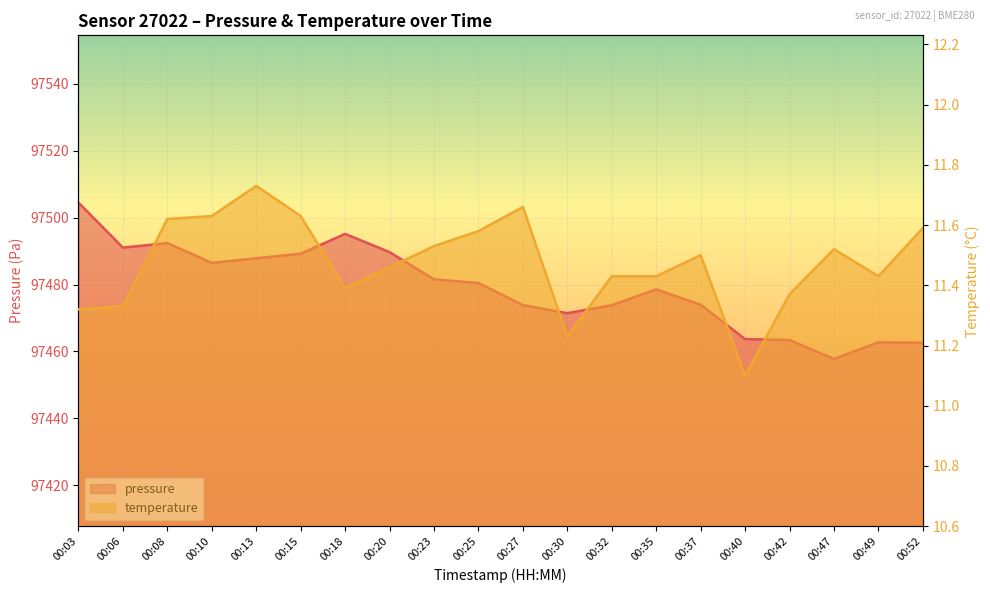

What is the lowest value of the temperature series?

11.1